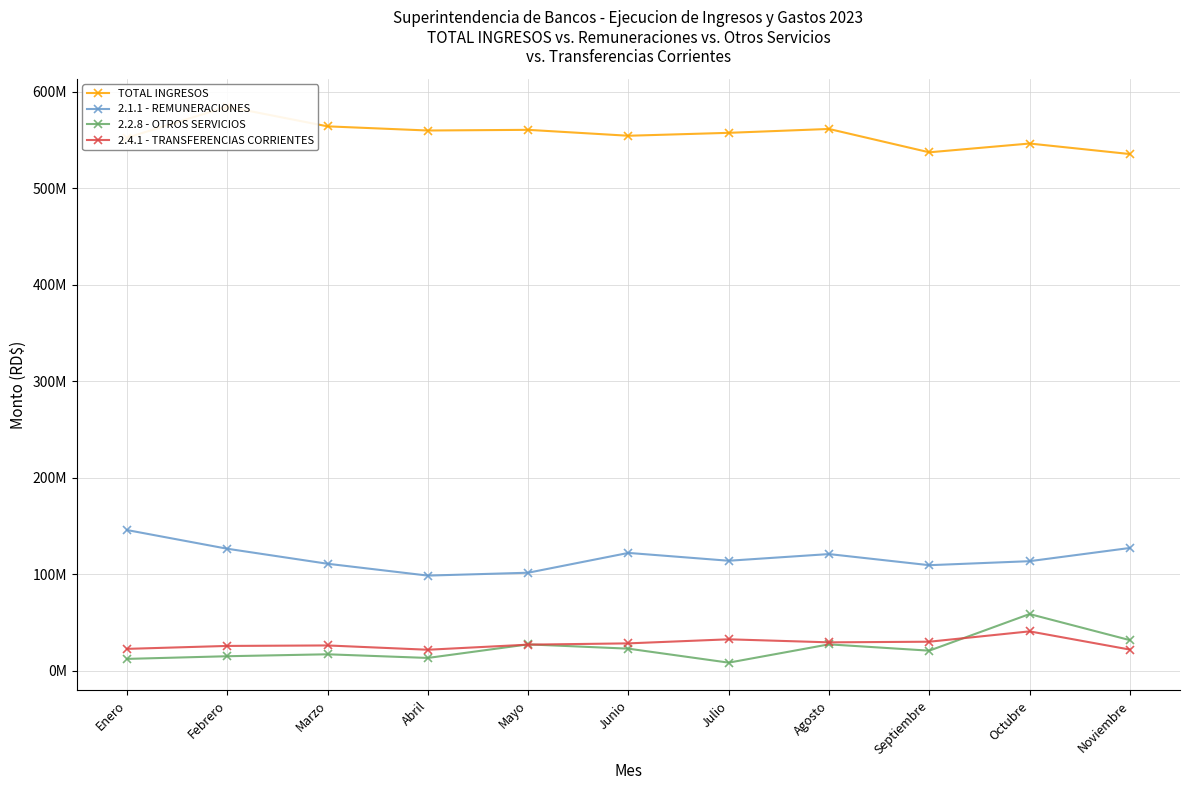

What is the smallest value displayed?

8171180.4